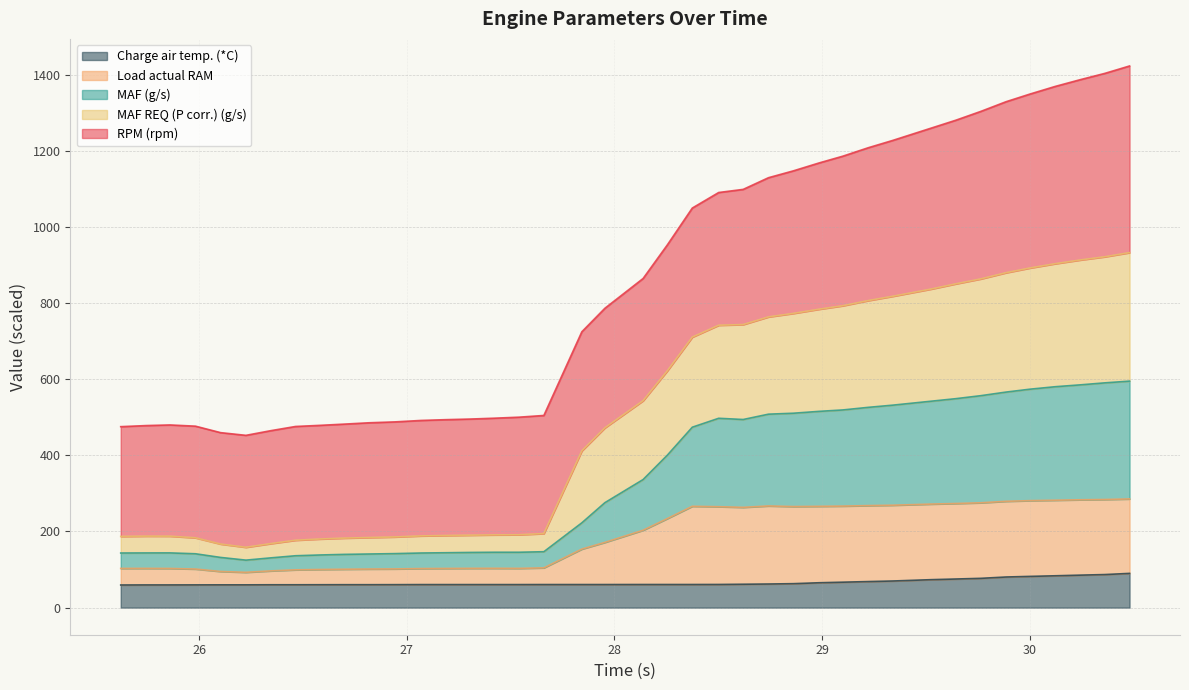

Does the chart display data point markers on the line(s)?

No